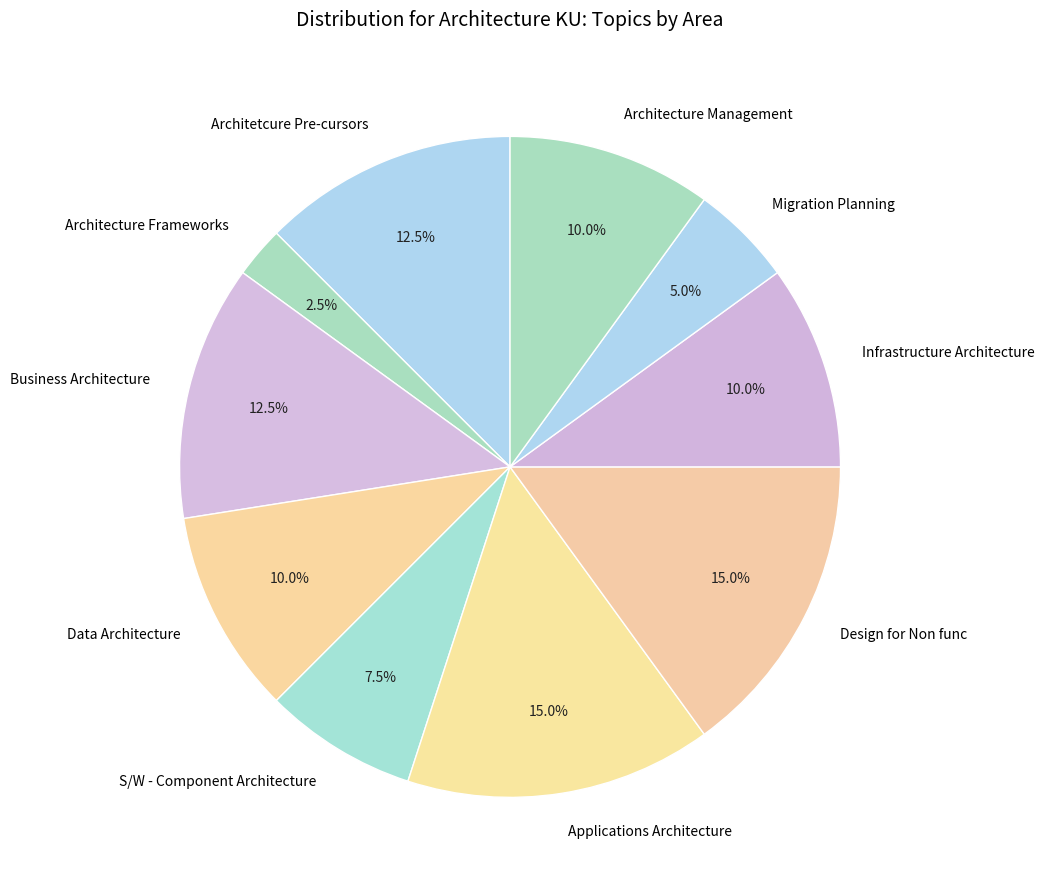

Does Design for Non func account for over 50% of the chart?

No